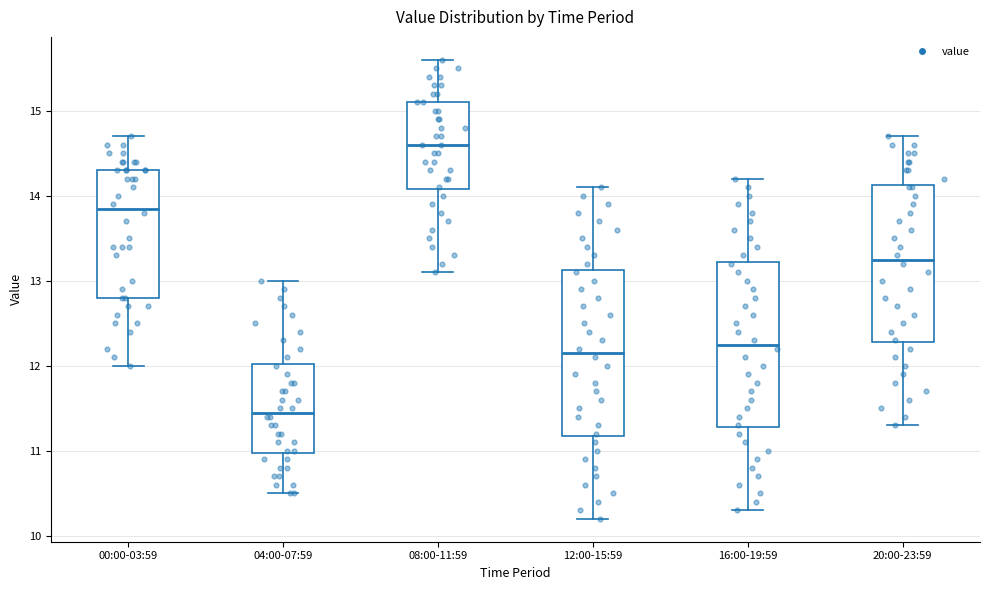

Reading left to right, transcribe this box plot: for each box, give where its median line is, the range the box spans, and where its two whiskers end, as read against the y-axis. The values are not printed on the chart, so give them approximately, as read against the axis.

00:00-03:59: median 13.9, box 12.8 to 14.3, whiskers 12.0 to 14.7
04:00-07:59: median 11.5, box 11.0 to 12.0, whiskers 10.5 to 13.0
08:00-11:59: median 14.6, box 14.1 to 15.1, whiskers 13.1 to 15.6
12:00-15:59: median 12.2, box 11.2 to 13.1, whiskers 10.2 to 14.1
16:00-19:59: median 12.3, box 11.3 to 13.2, whiskers 10.3 to 14.2
20:00-23:59: median 13.3, box 12.3 to 14.1, whiskers 11.3 to 14.7